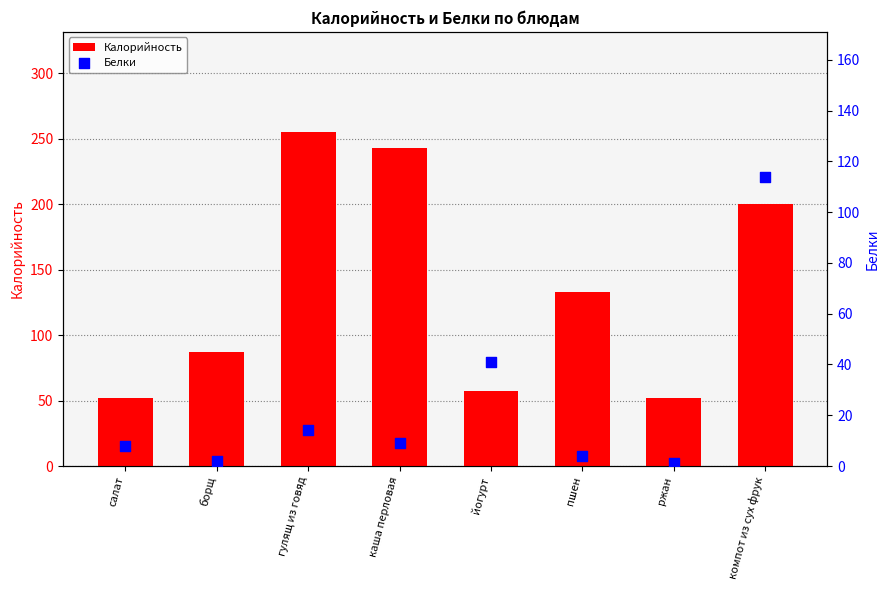

At how many categories does at least one series exceed 246?

1